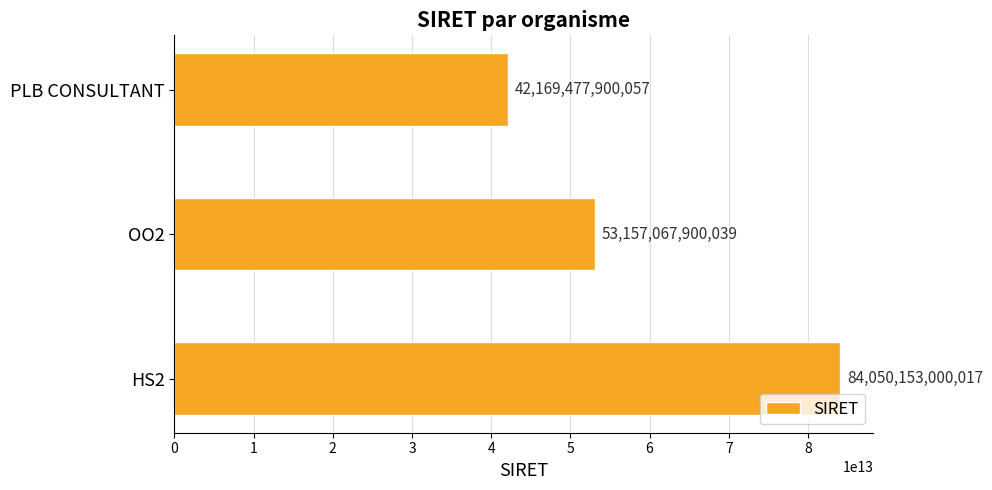

Count the values in the range 42169477900057 to 84050153000017.

3